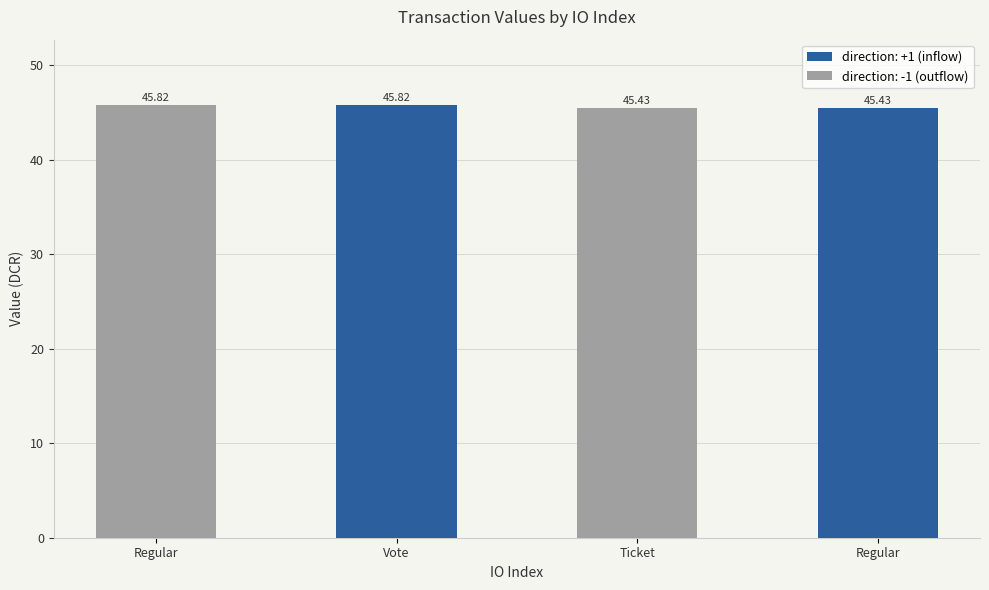

What is the greatest value displayed?

45.8